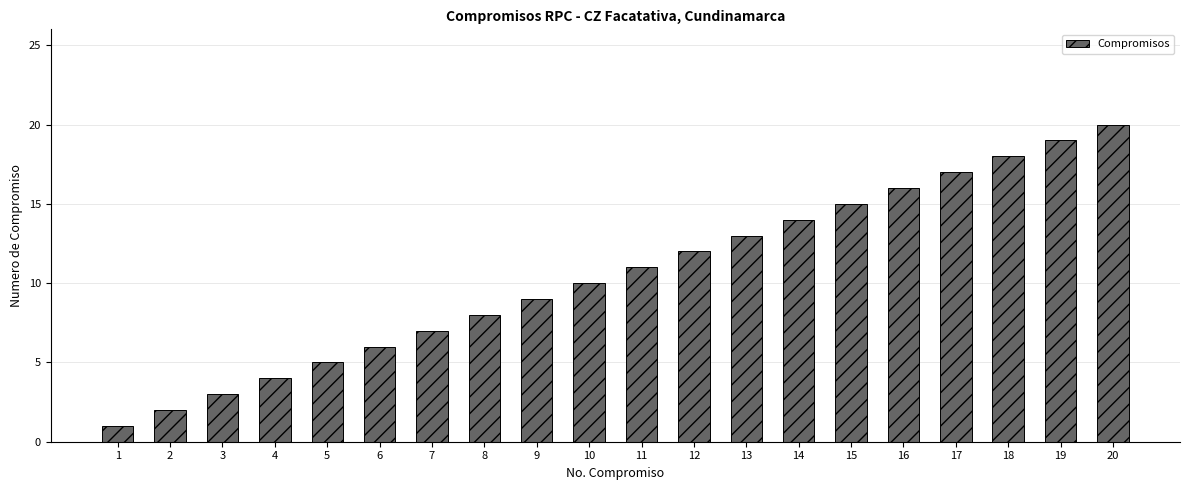

What is the sum of all values?

210